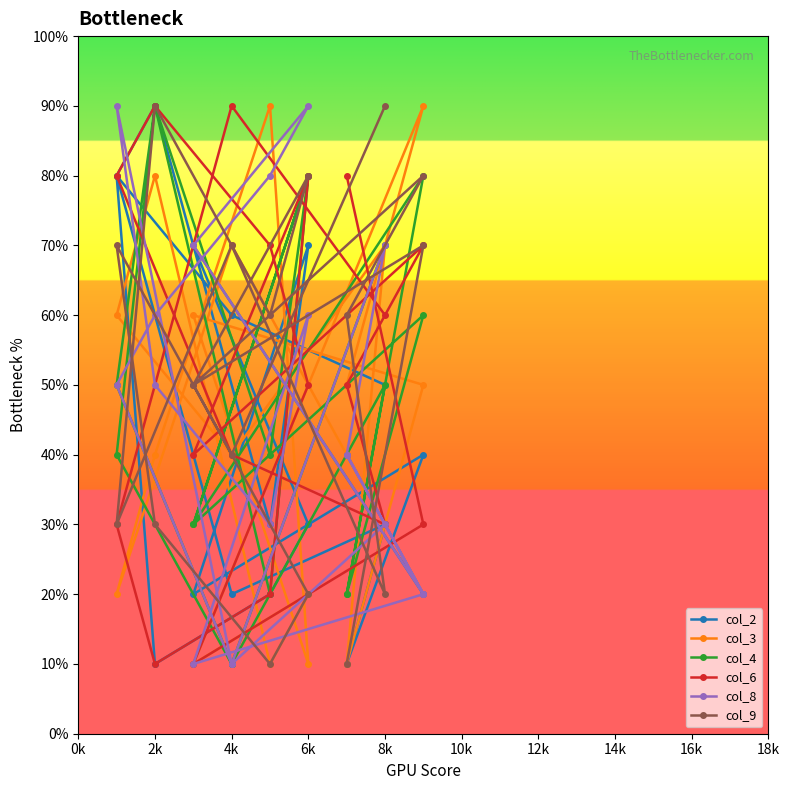

In col_9, how many points are higher than both neighbors (excluding endpoints)?

6